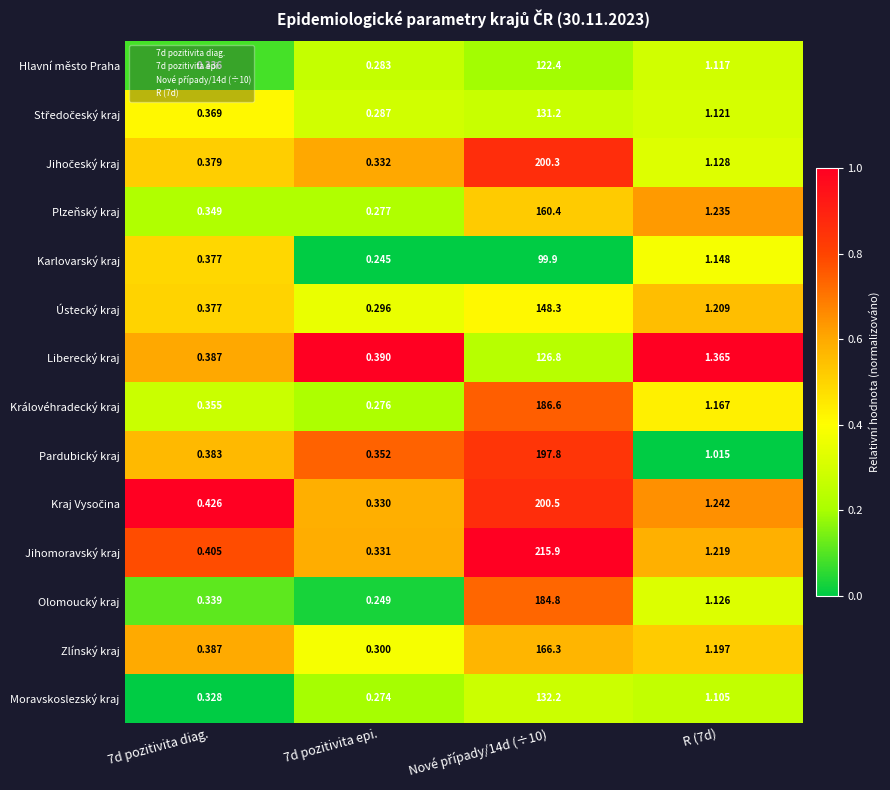

Which series has the largest range (max minus min)?

Jihomoravský kraj